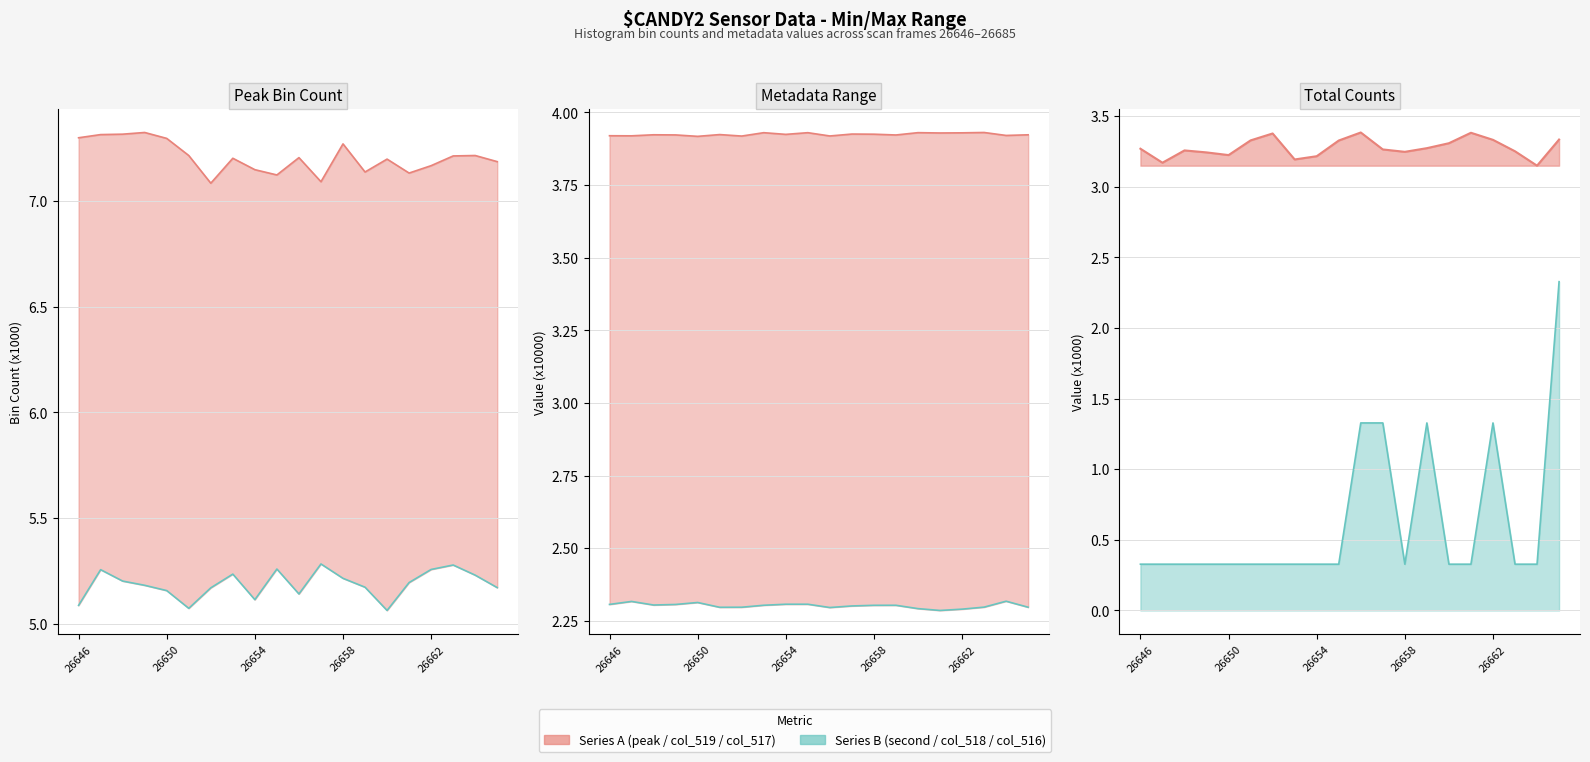

What is the minimum value shown in the chart?

0.3